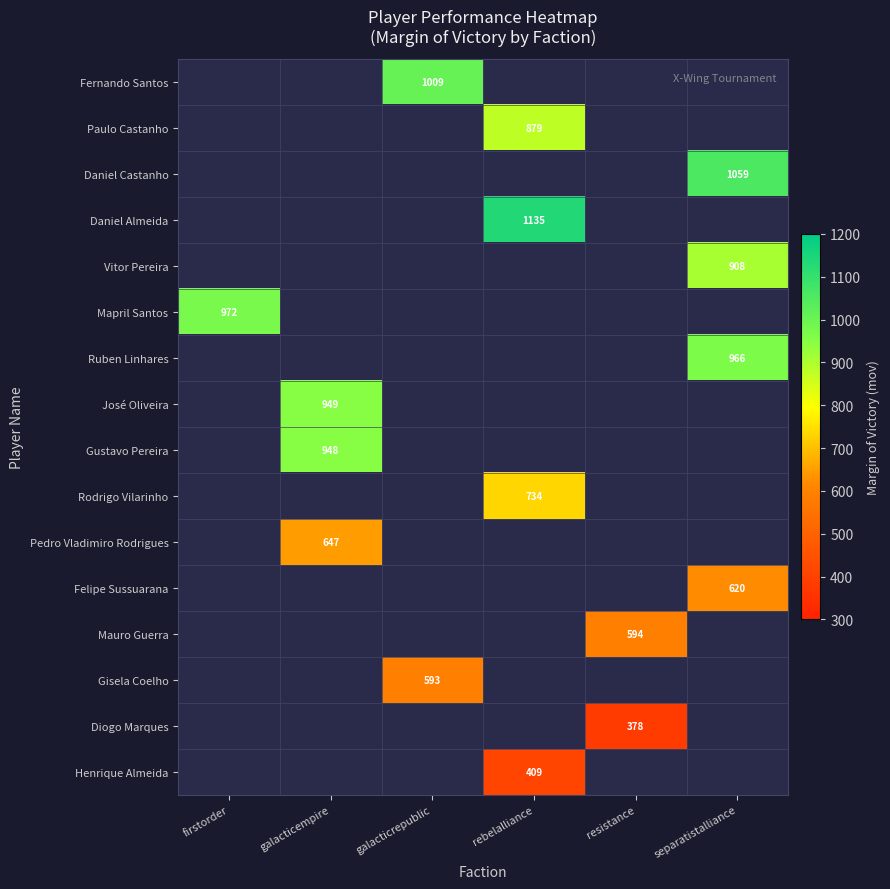

What is the smallest value displayed?

378.0